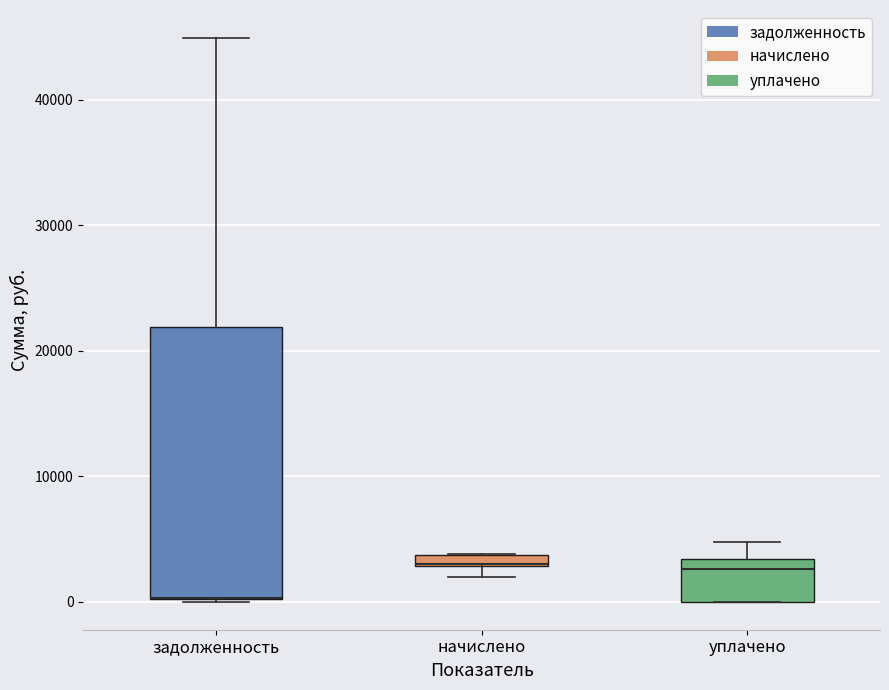

Comparing the boxes themselves (not the whiskers), which one is the tallest?

задолженность